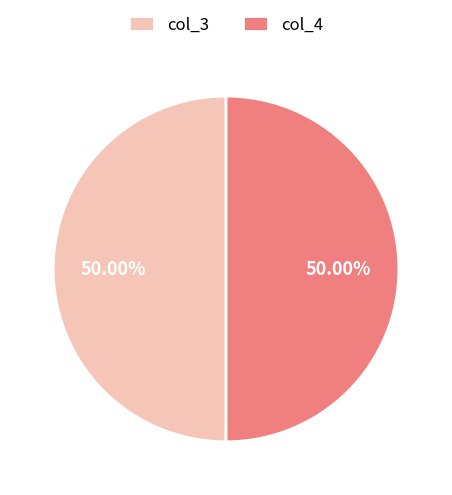

Do col_4 and col_3 together represent more than half of the pie?

Yes